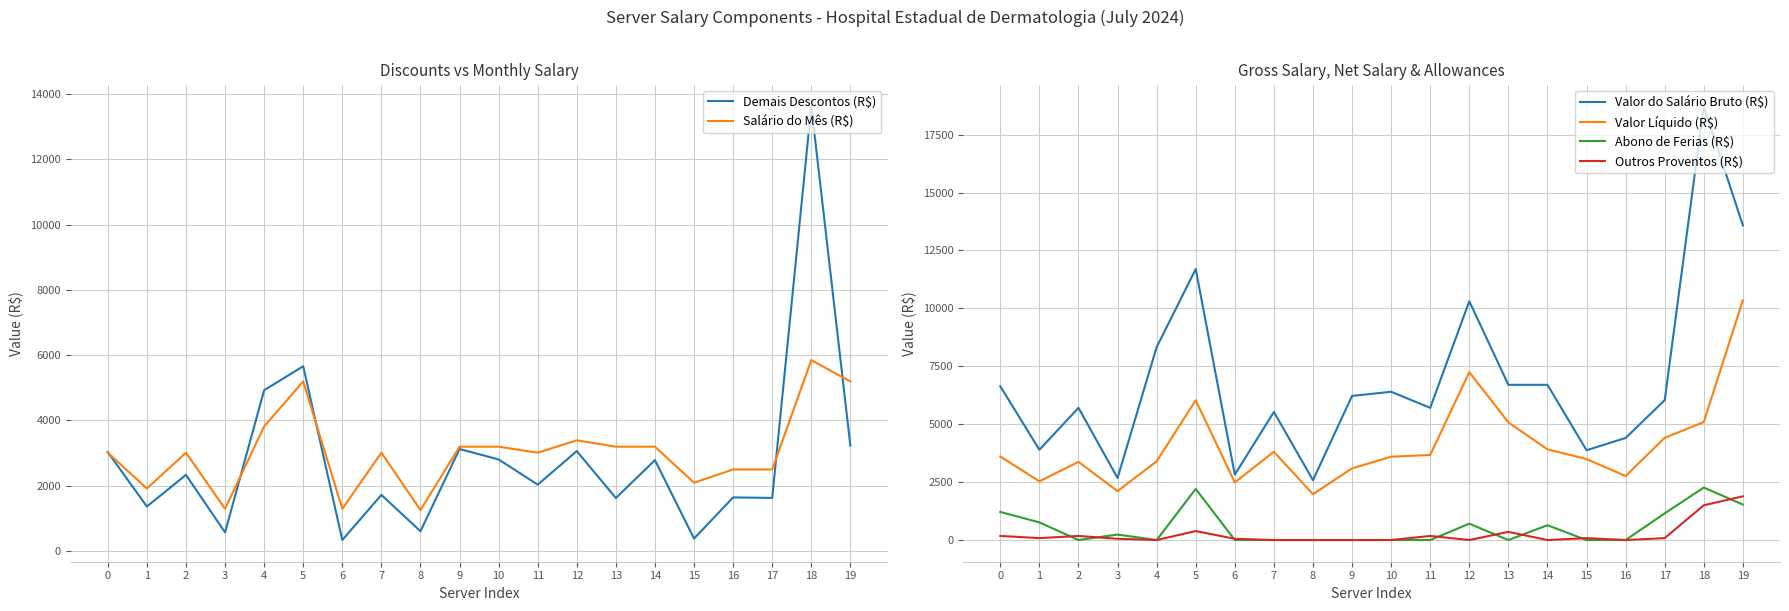

True or false: Demais Descontos (R$) and Valor do Salário Bruto (R$) intersect in this chart.

False